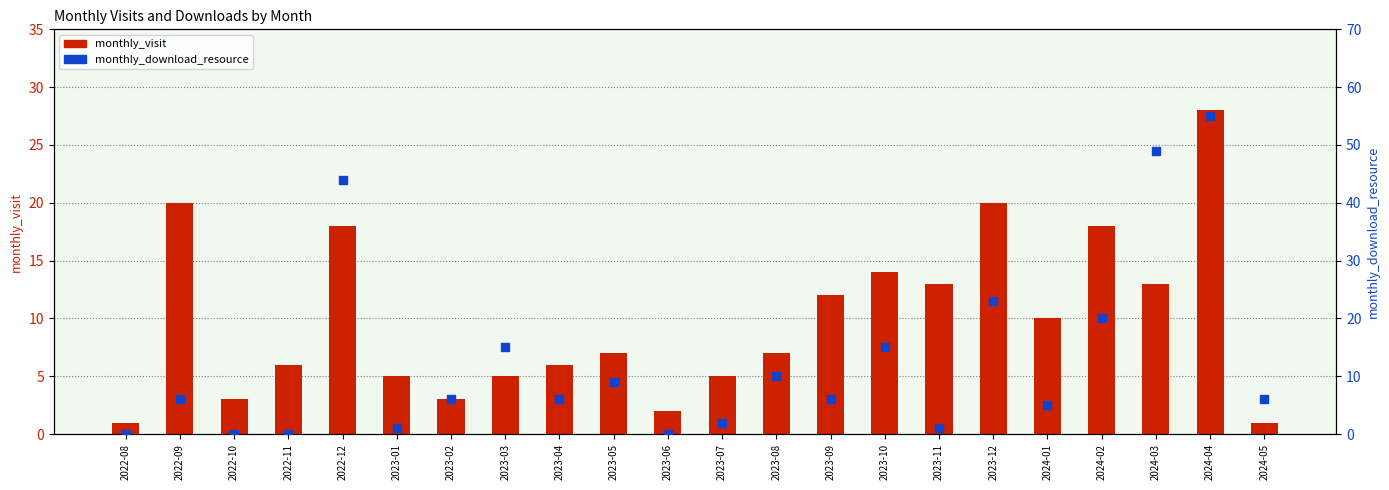

What are all the series names shown in the legend?

monthly_visit, monthly_download_resource